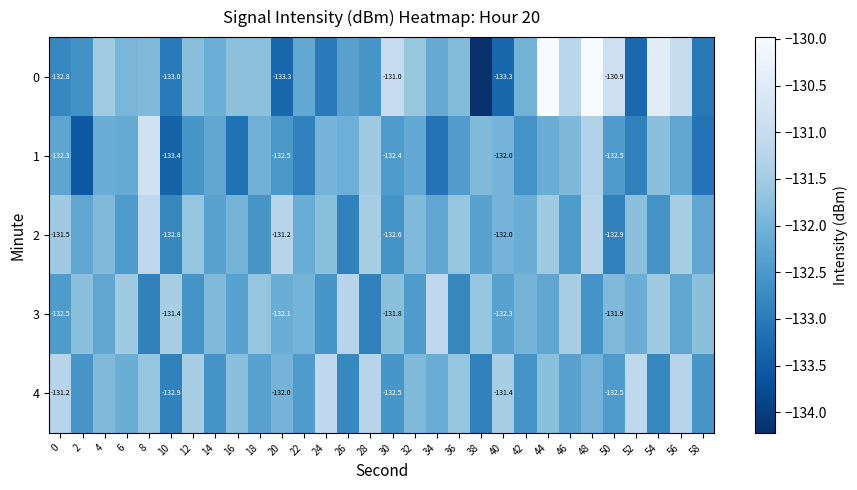

What value does the 1 series have at 44?

-132.1